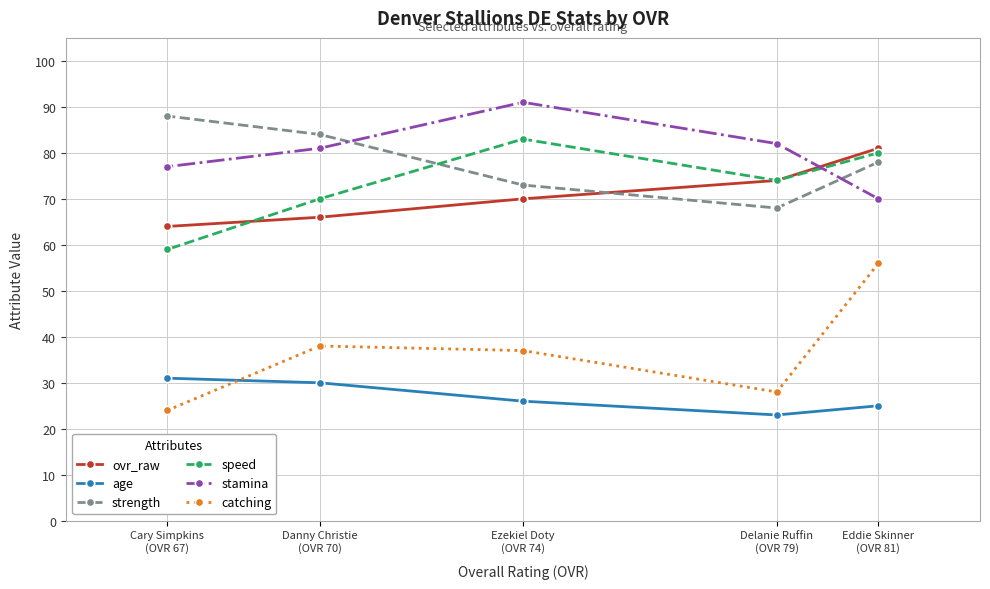

How many times do speed and strength cross each other?

1